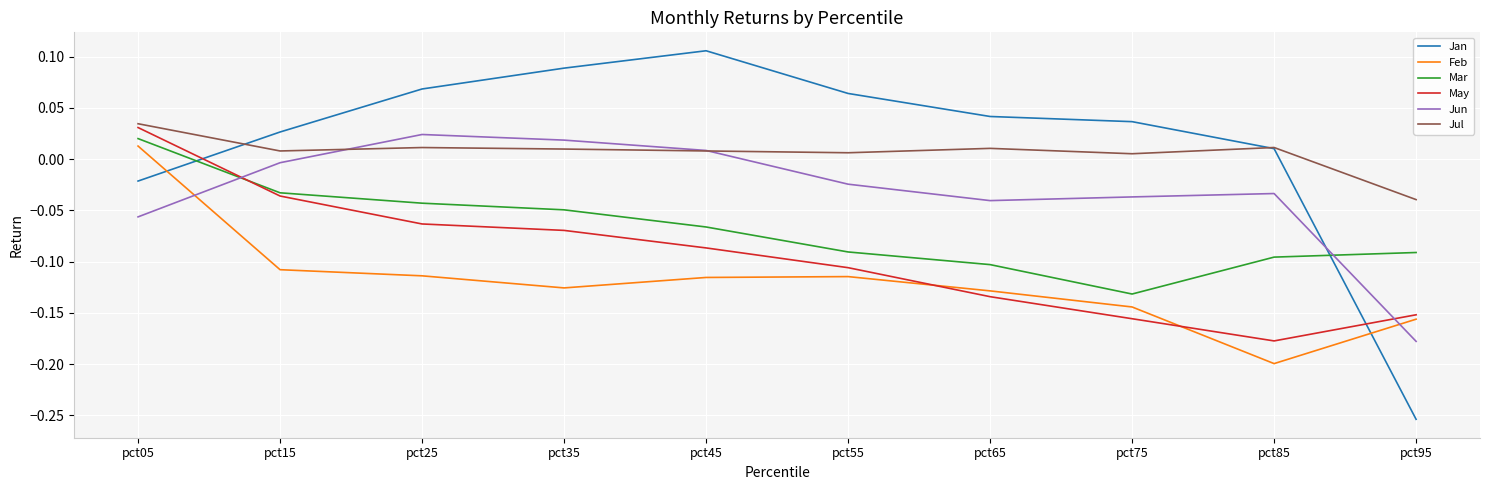

Where does the Jun series first go above 0?

pct25